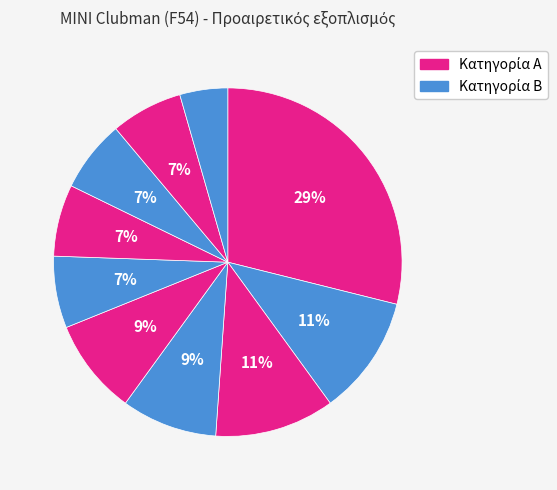

Count the number of slices in the pie.

10